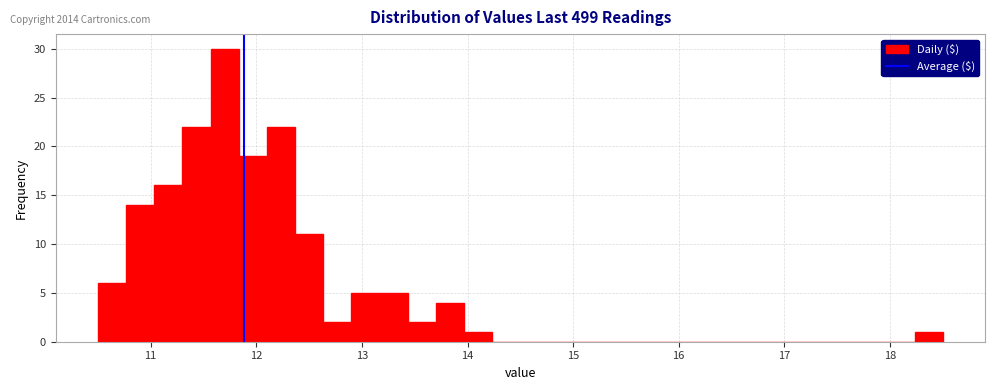

Read against the x-axis, roughly where is the centre of the tallest bar?

11.7